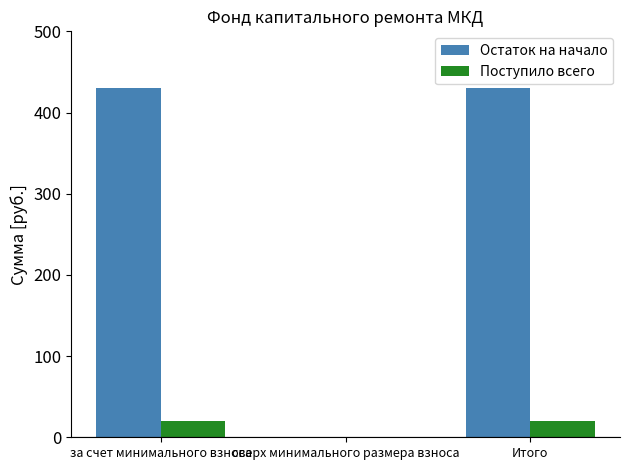

Between за счет минимального взноса and сверх минимального размера взноса, which series saw the biggest shift?

Остаток на начало